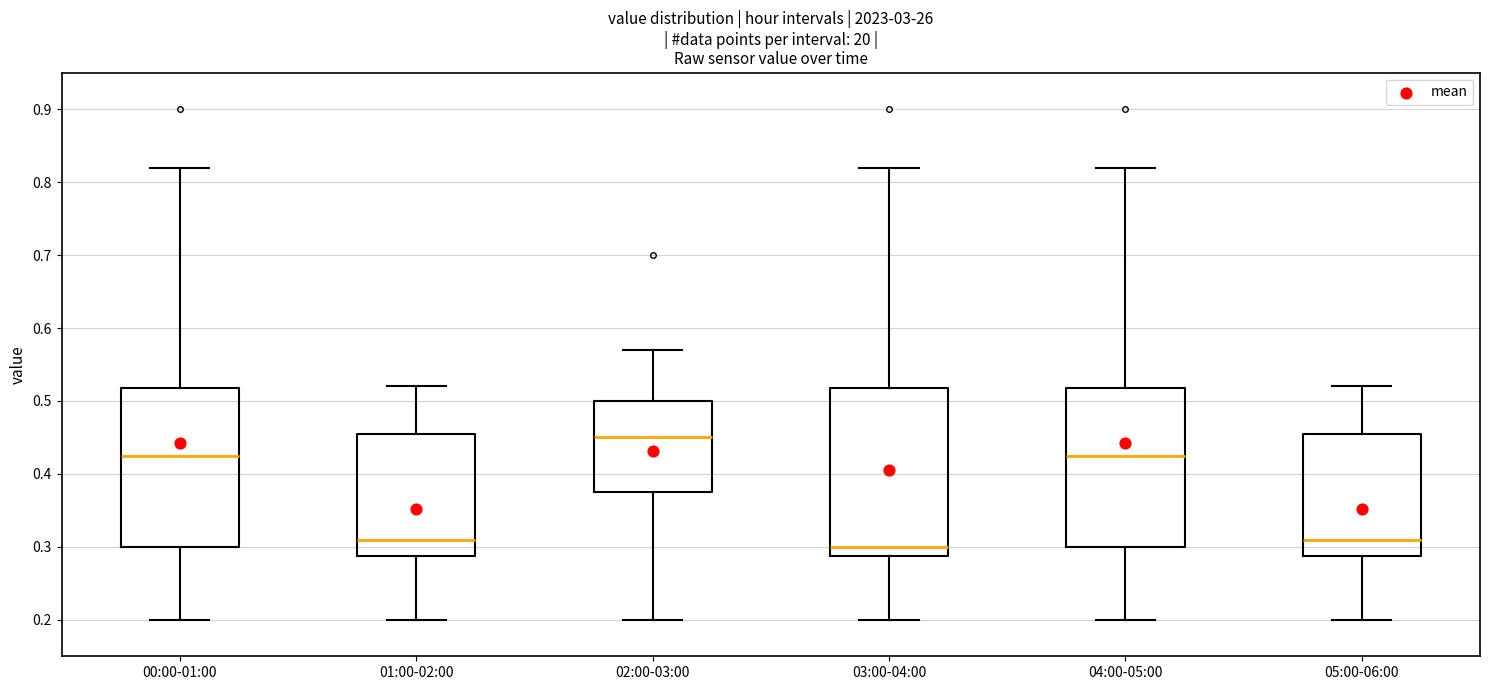

Which box has the lowest median line?

03:00-04:00